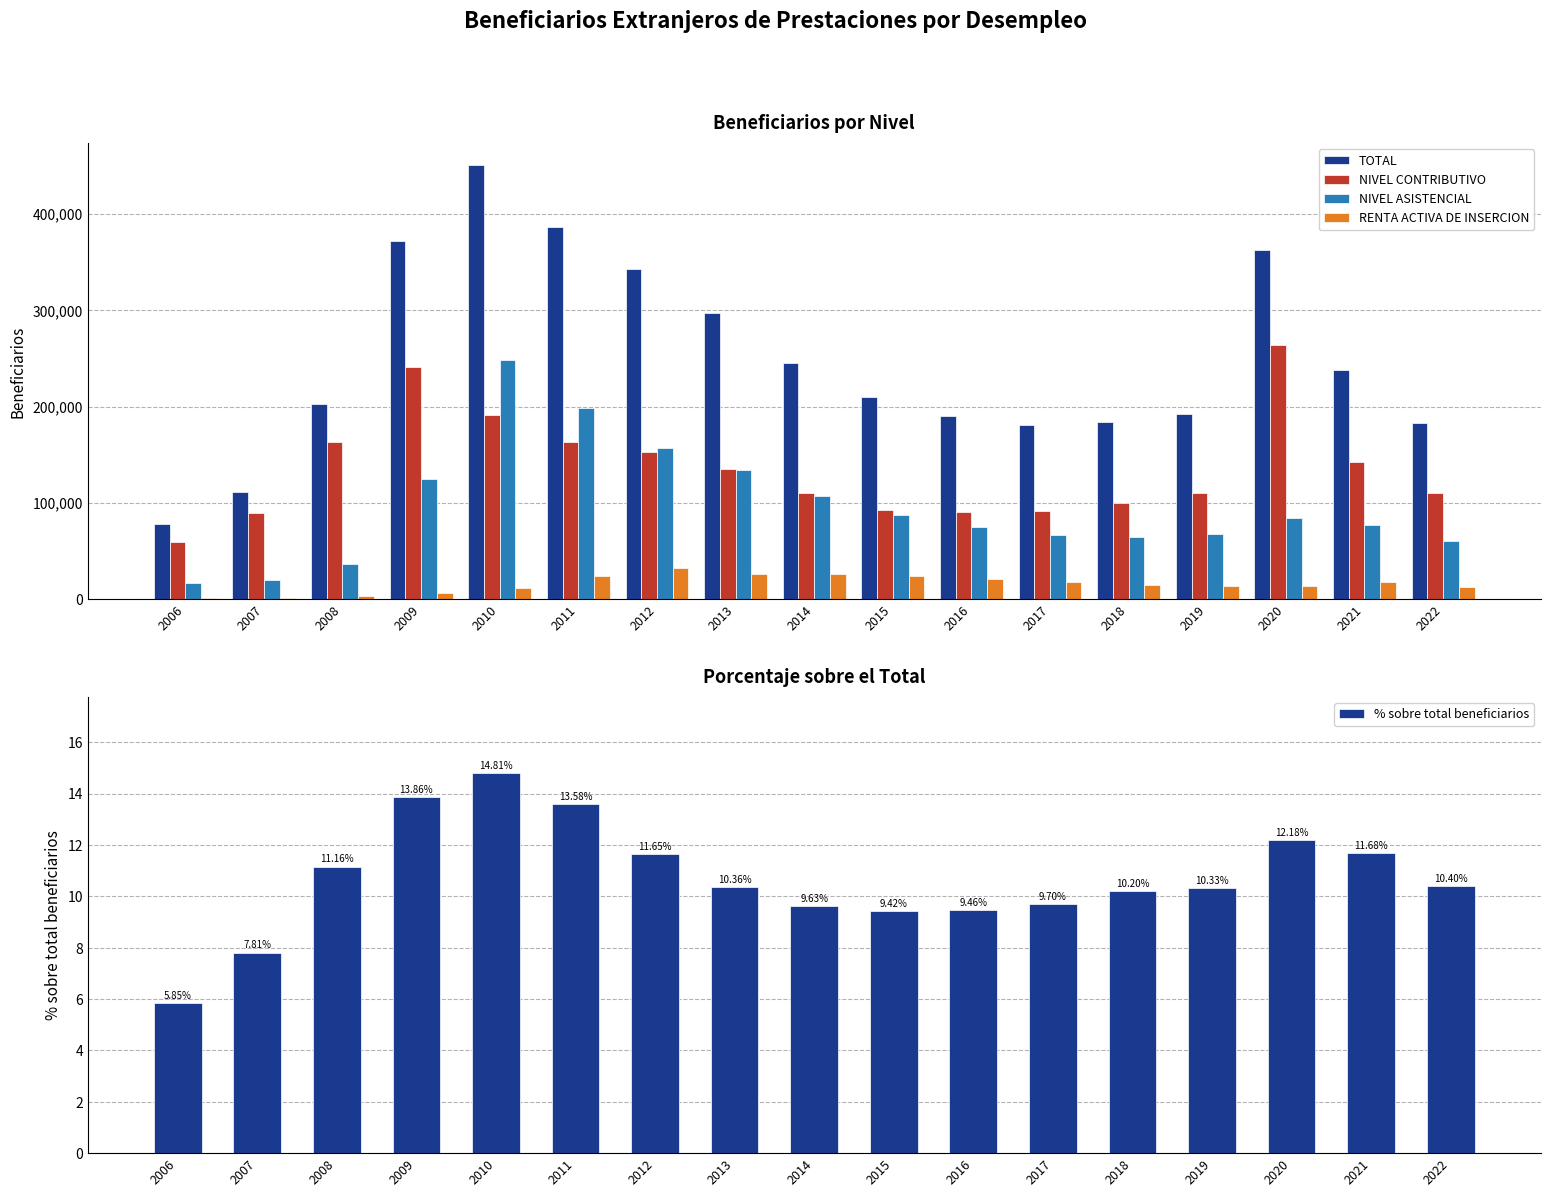

What is the approximate value of TOTAL at 2009?

371514.4